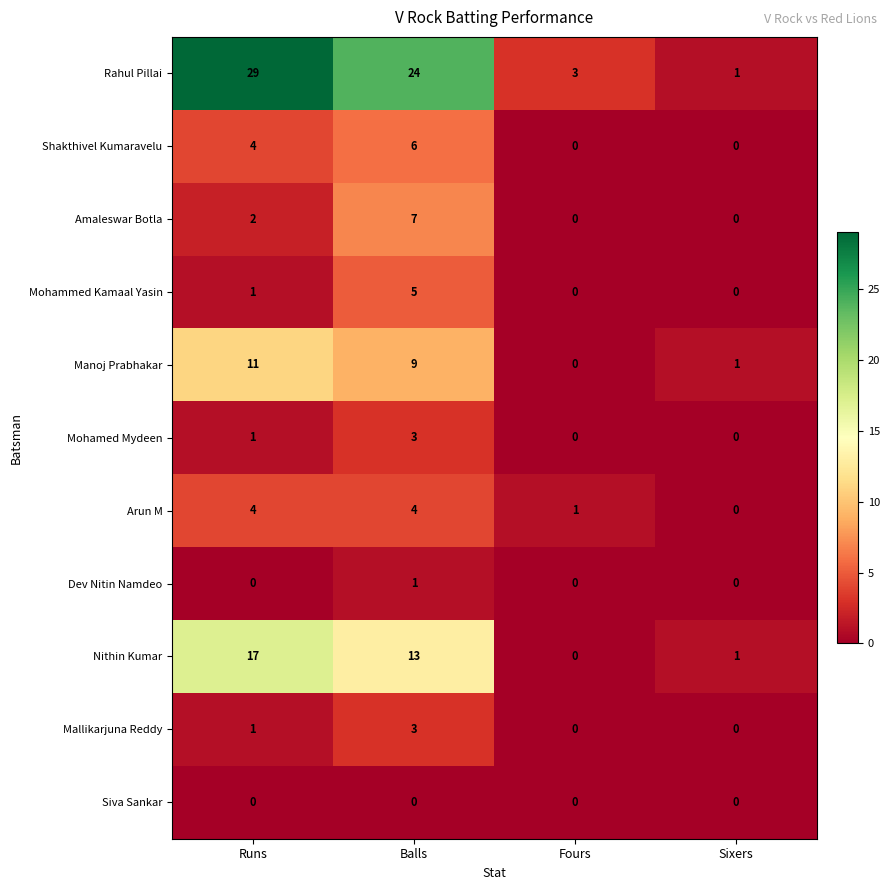

What is the maximum value for Amaleswar Botla?

7